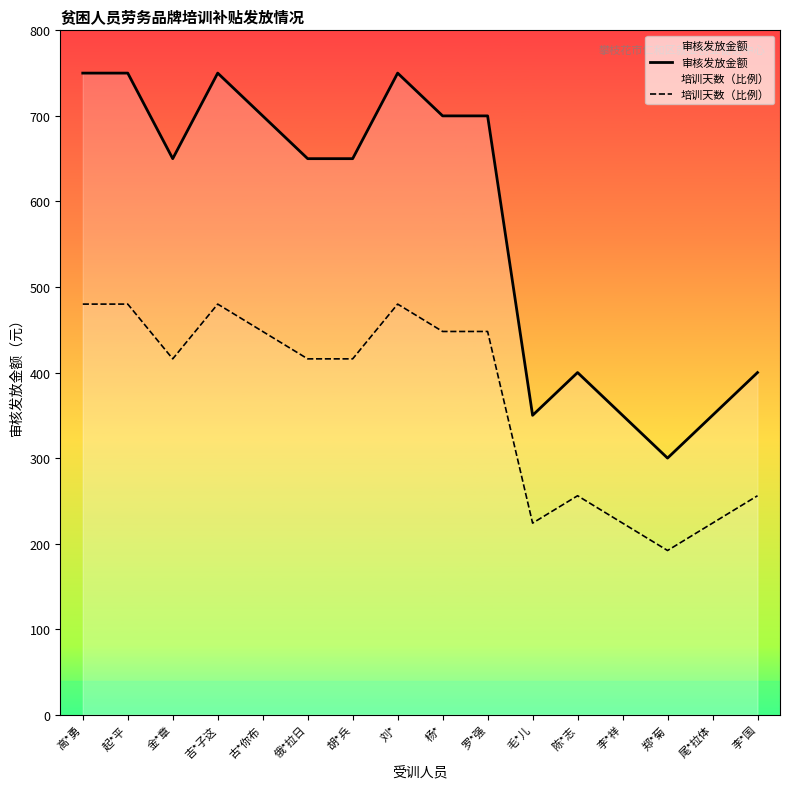

The 审核发放金额 series shows 350.0 at 尾*拉体. True or false?

True